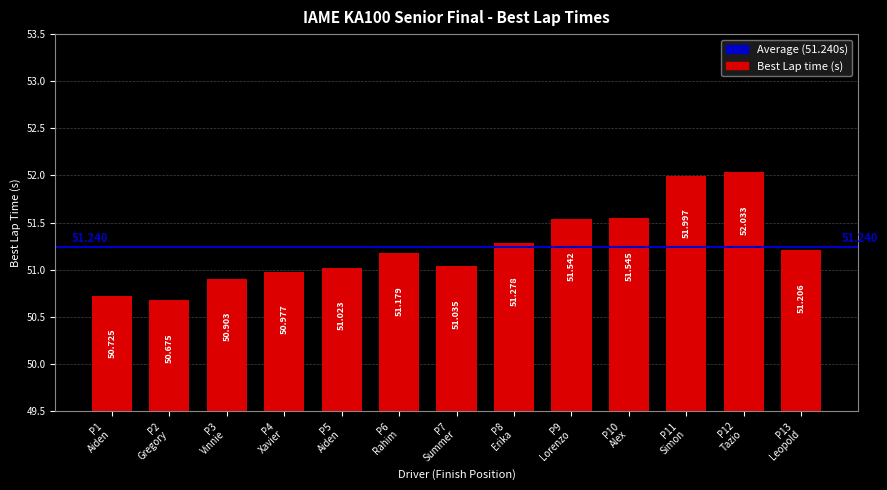

How many values exceed 51?

9